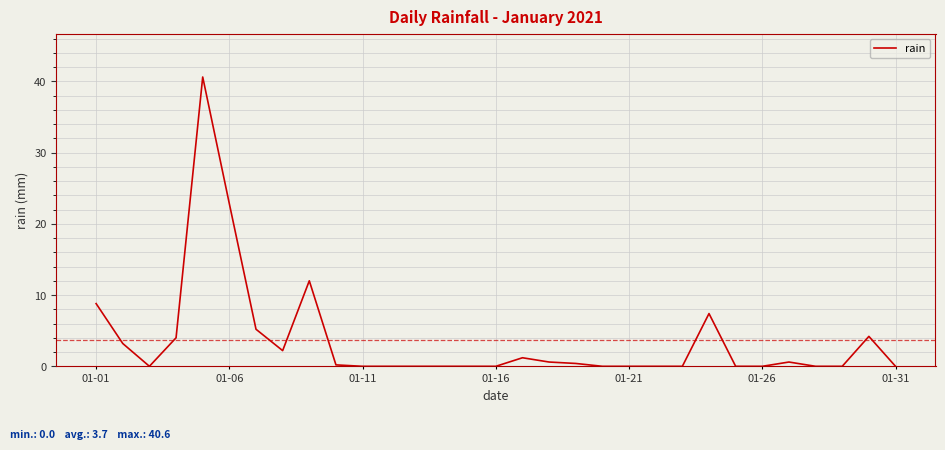

Does the chart display data point markers on the line(s)?

No